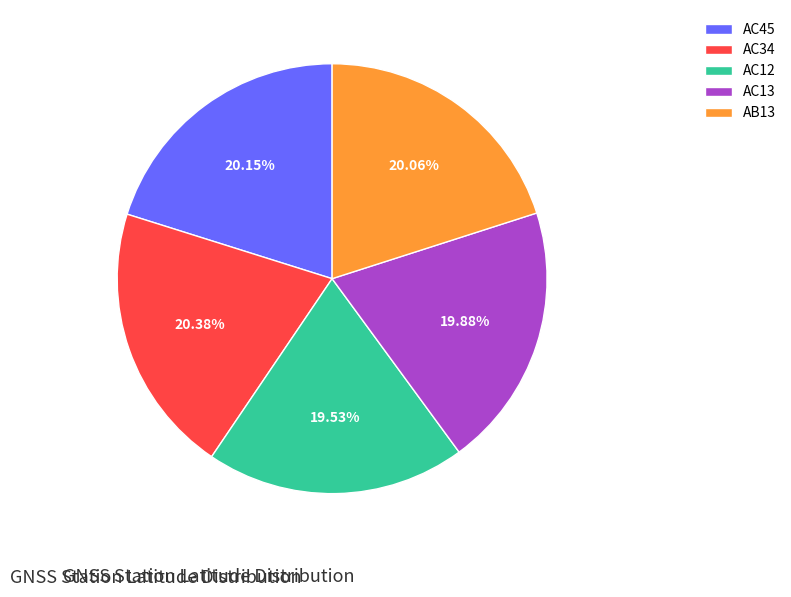

To the nearest percent, what portion does AC34 represent?

20%